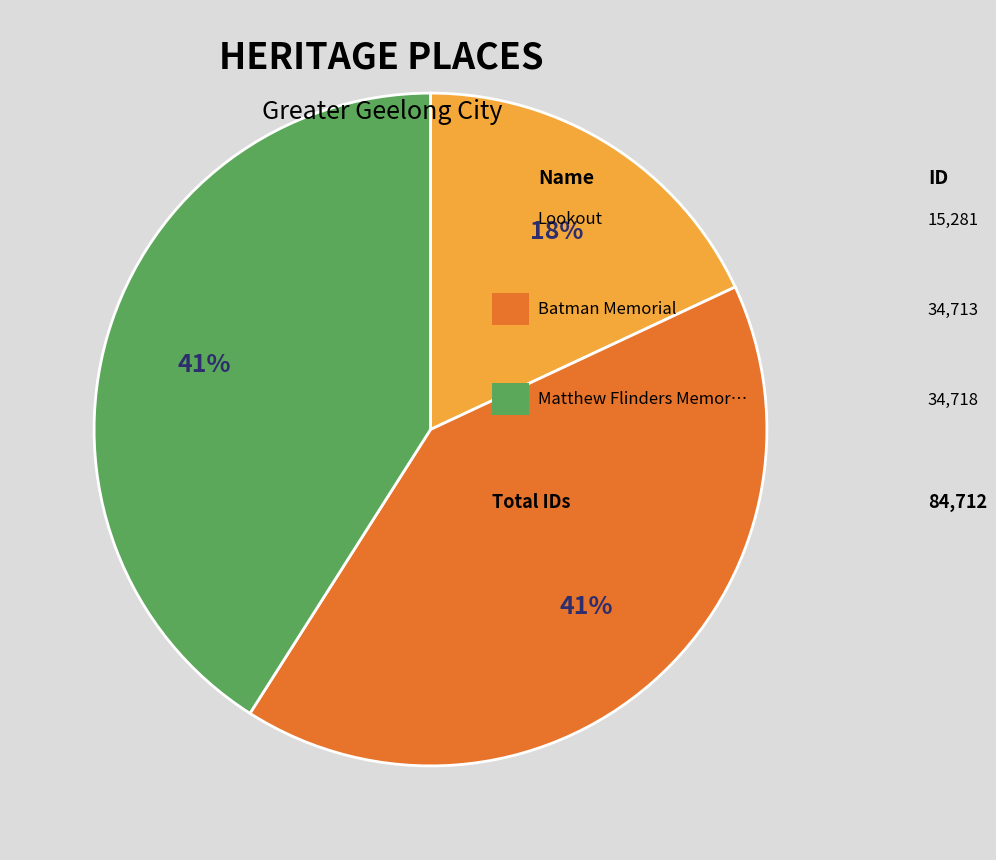

Is there any slice that represents more than half of the pie?

No